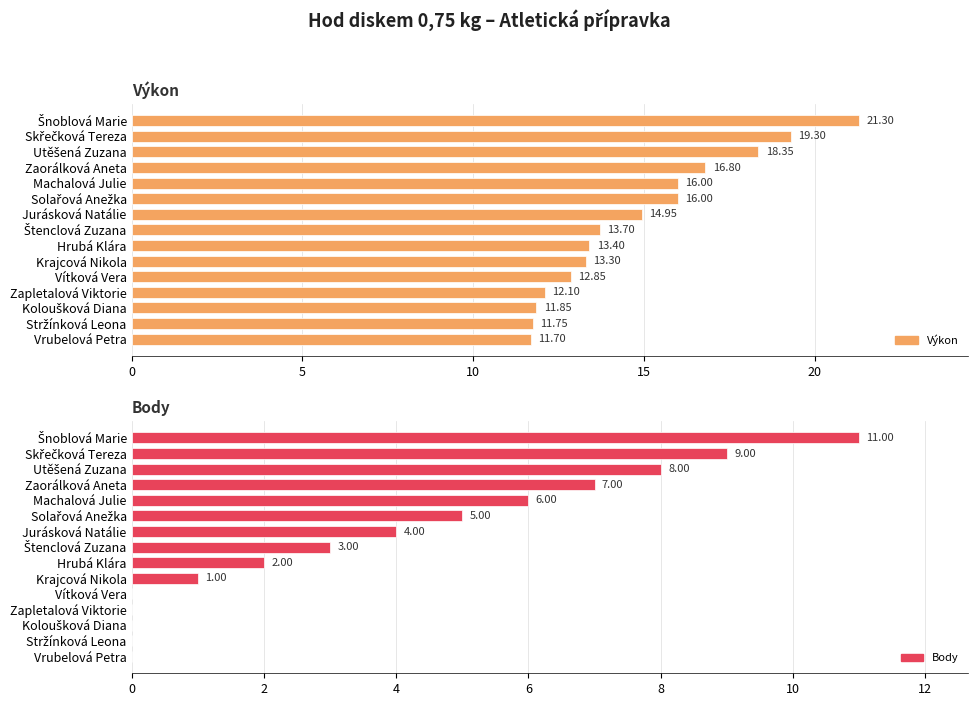

What value does the Výkon series have at Hrubá Klára?

13.4